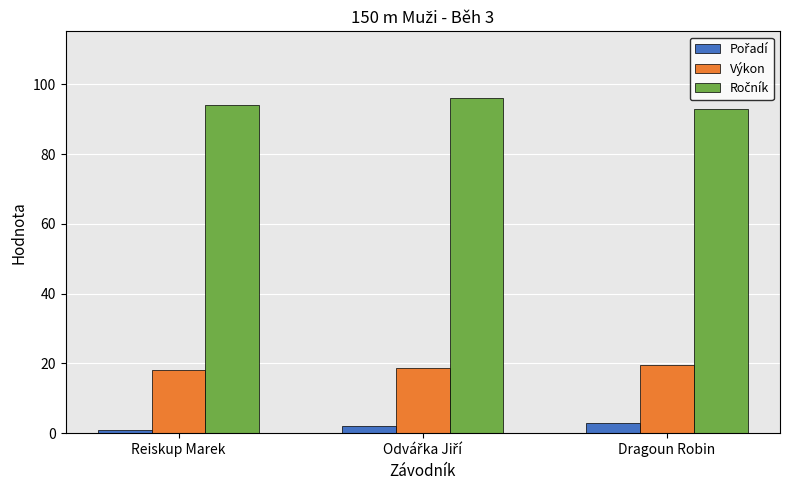

The value of Výkon at Reiskup Marek is 11.7. True or false?

False